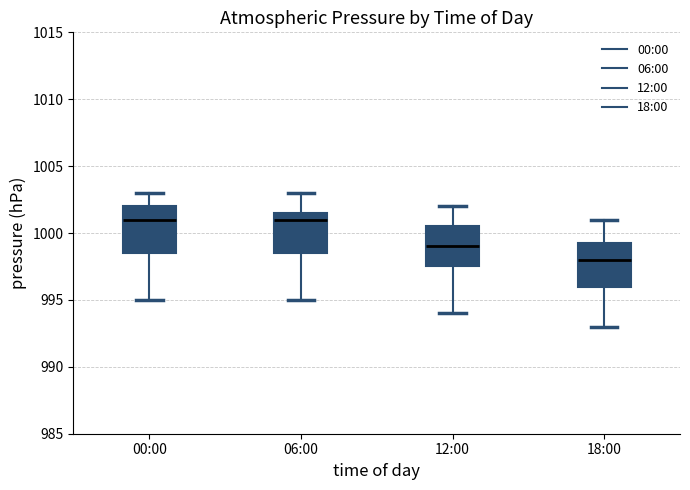

Reading left to right, read every box against the y-axis: the position of its median line, the range the box covers, and the ends of its whiskers. The values are not printed on the chart, so give them approximately, as read against the axis.

00:00: median 1001.0, box 998.5 to 1002.0, whiskers 995.0 to 1003.0
06:00: median 1001.0, box 998.5 to 1001.5, whiskers 995.0 to 1003.0
12:00: median 999.0, box 997.5 to 1000.5, whiskers 994.0 to 1002.0
18:00: median 998.0, box 996.0 to 999.5, whiskers 993.0 to 1001.0